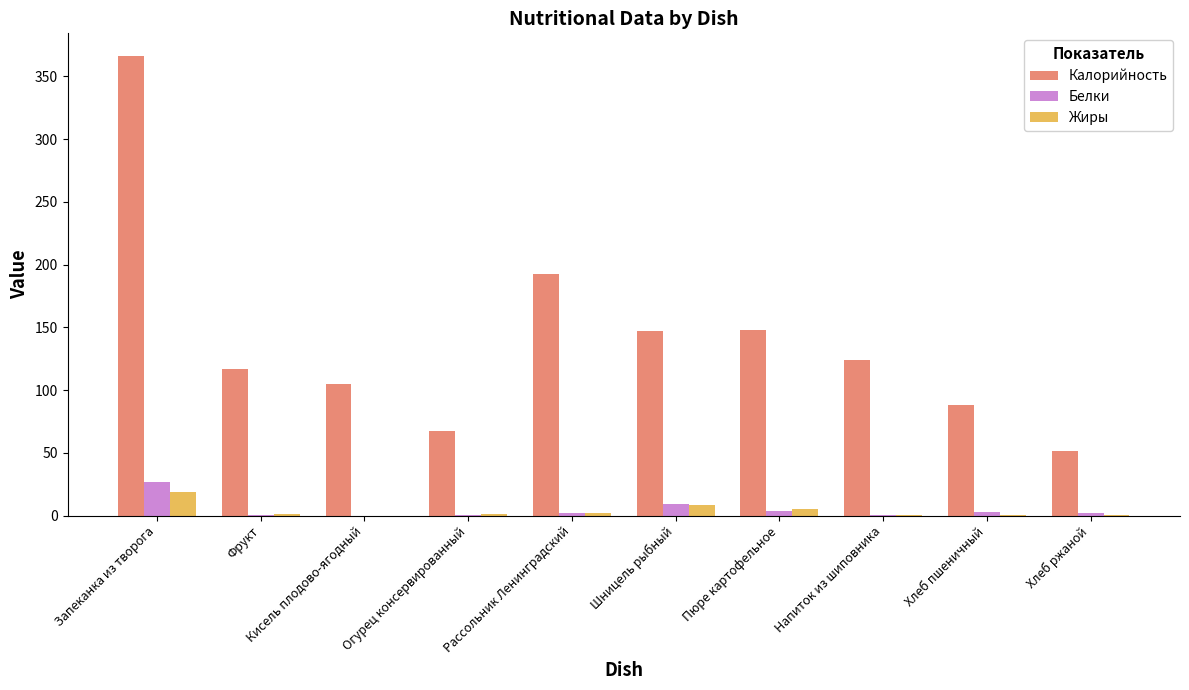

Between Фрукт and Кисель плодово-ягодный, which series saw the biggest shift?

Калорийность